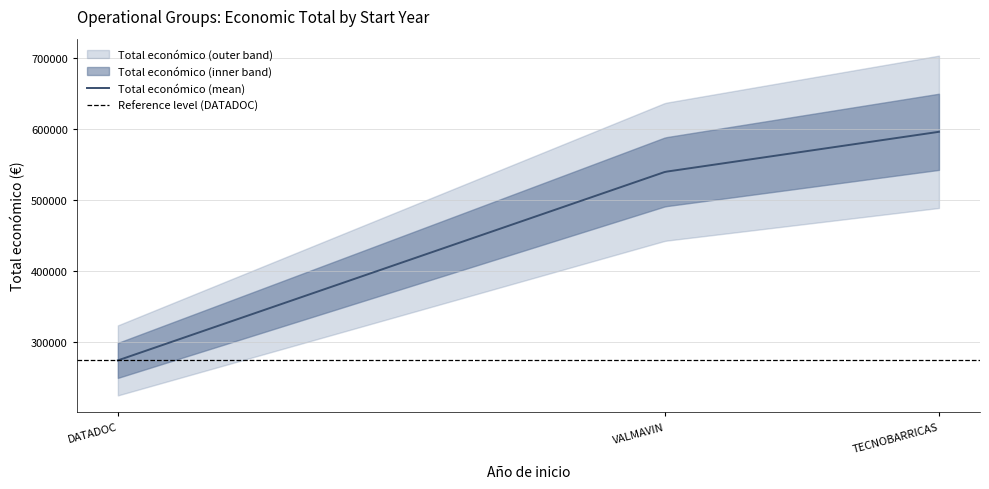

What is the lowest value of the Total económico (mean) series?

274183.0